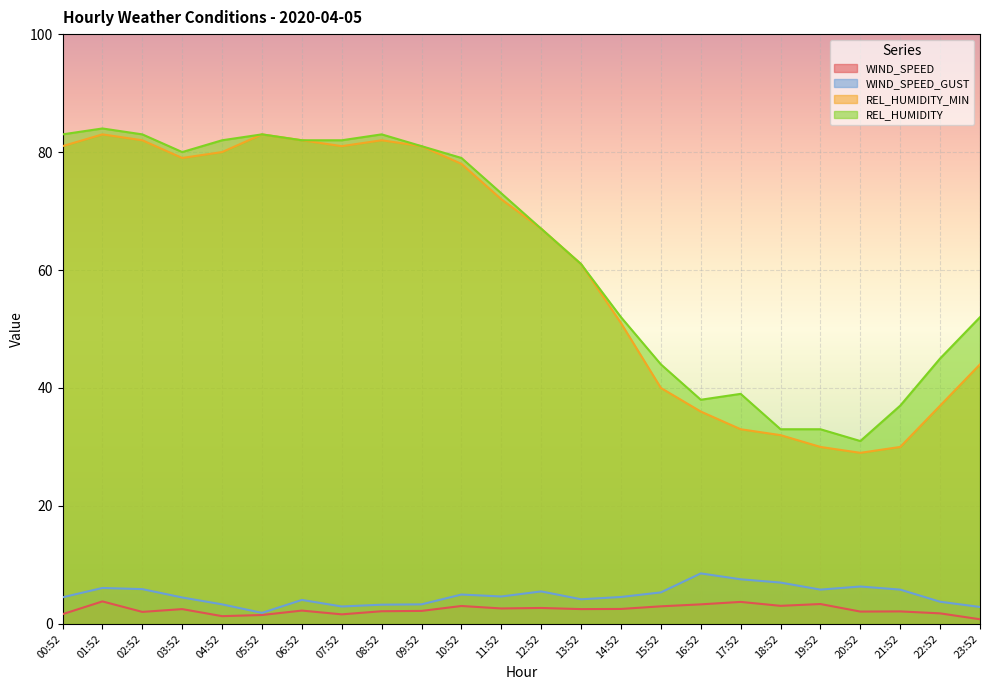

What is the label of the 14th point from the left?

13:52